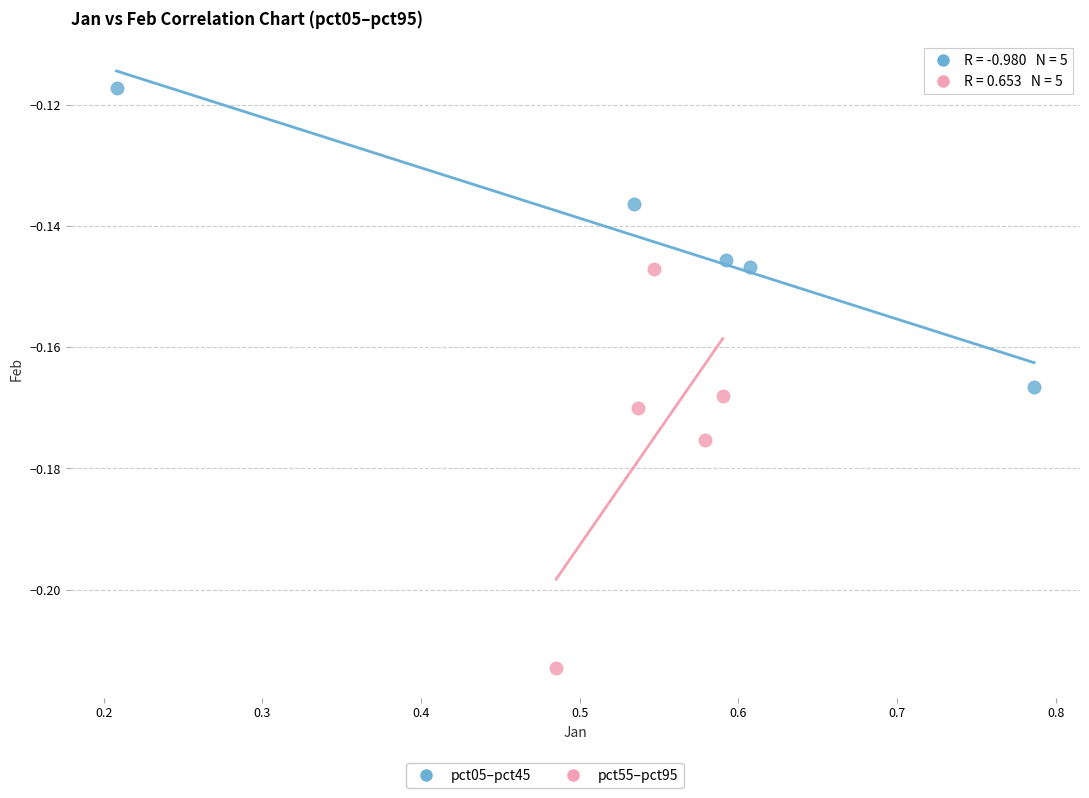

Which series reaches the maximum Y coordinate?

pct05–pct45